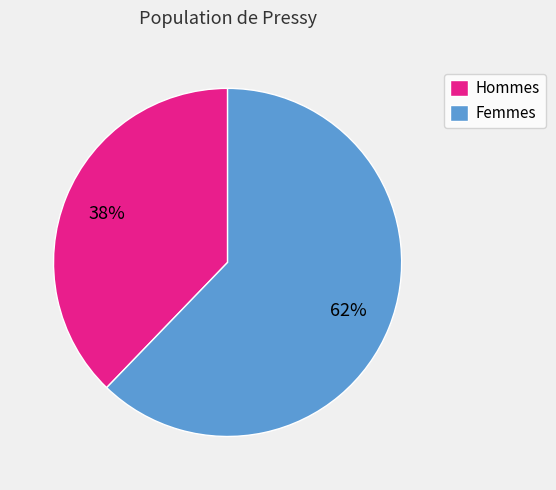

To the nearest percent, what is the average slice percentage?

50%